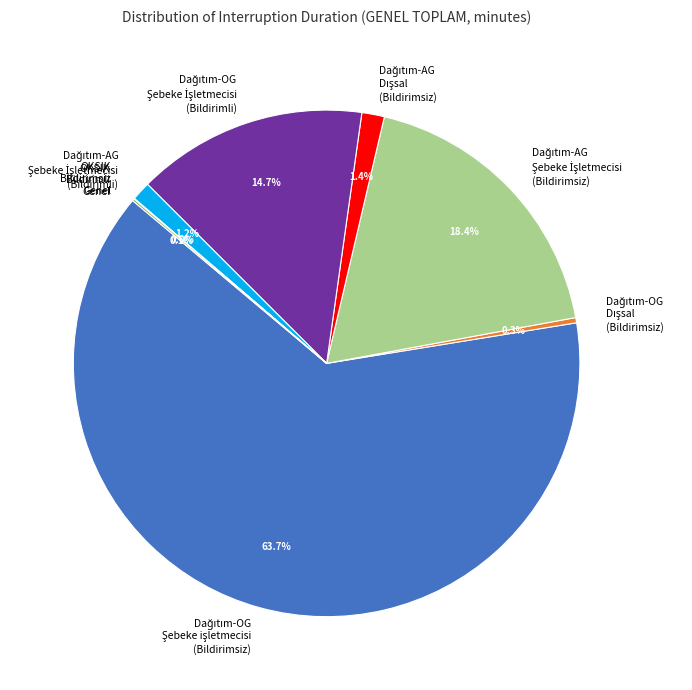

Is there any slice that represents more than half of the pie?

Yes